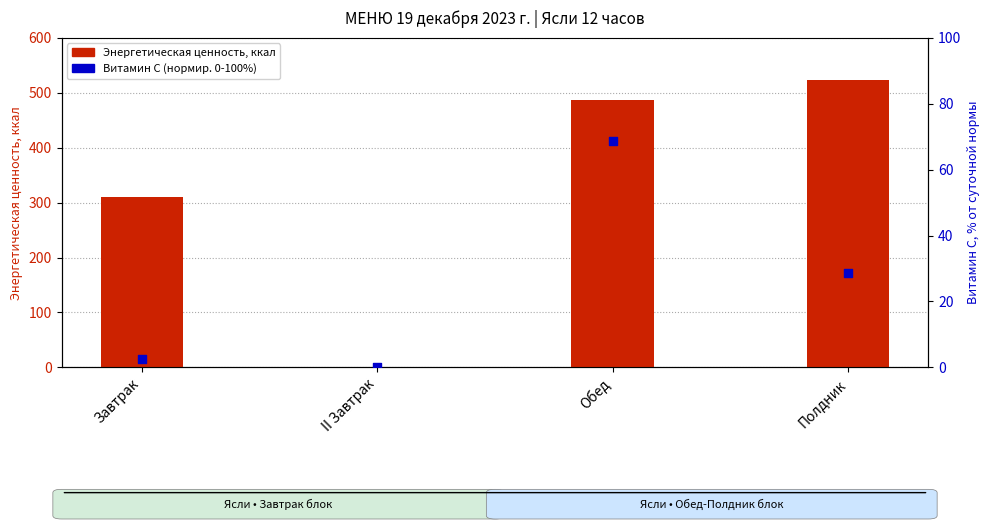

Which series reaches the maximum Y coordinate?

Энергетическая ценность, ккал